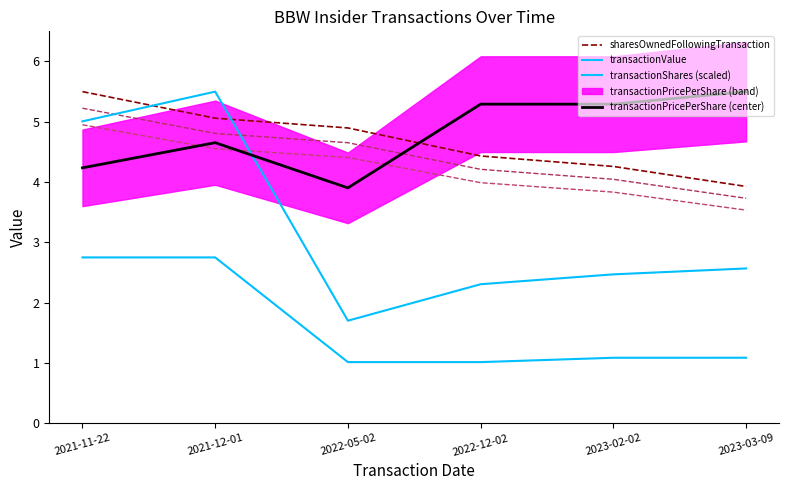

At which label does transactionValue reach its peak?

2021-12-01